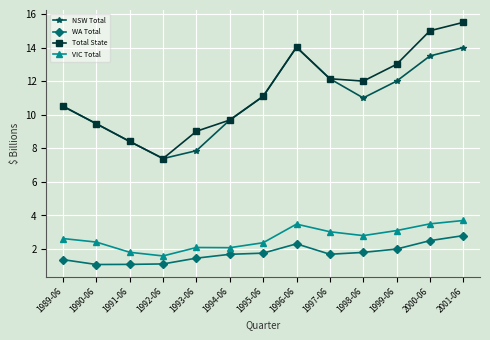

The value of NSW Total at 1991-06 is 8.4. True or false?

True